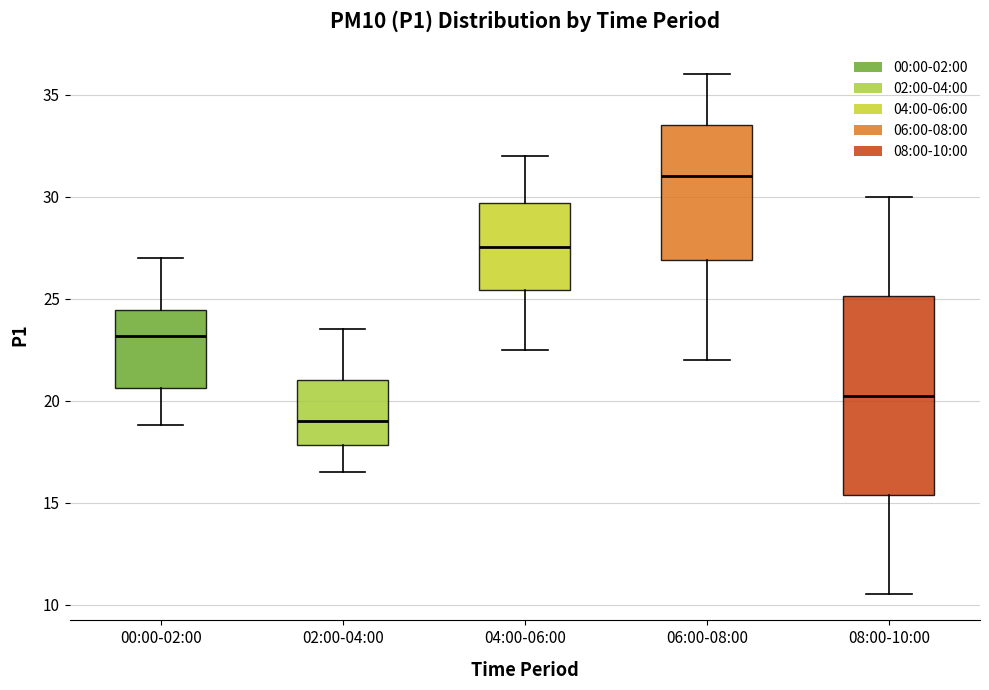

Reading left to right, read every box against the y-axis: the position of its median line, the range the box covers, and the ends of its whiskers. The values are not printed on the chart, so give them approximately, as read against the axis.

00:00-02:00: median 23.0, box 20.5 to 24.5, whiskers 19.0 to 27.0
02:00-04:00: median 19.0, box 18.0 to 21.0, whiskers 16.5 to 23.5
04:00-06:00: median 27.5, box 25.5 to 29.5, whiskers 22.5 to 32.0
06:00-08:00: median 31.0, box 27.0 to 33.5, whiskers 22.0 to 36.0
08:00-10:00: median 20.5, box 15.5 to 25.0, whiskers 10.5 to 30.0